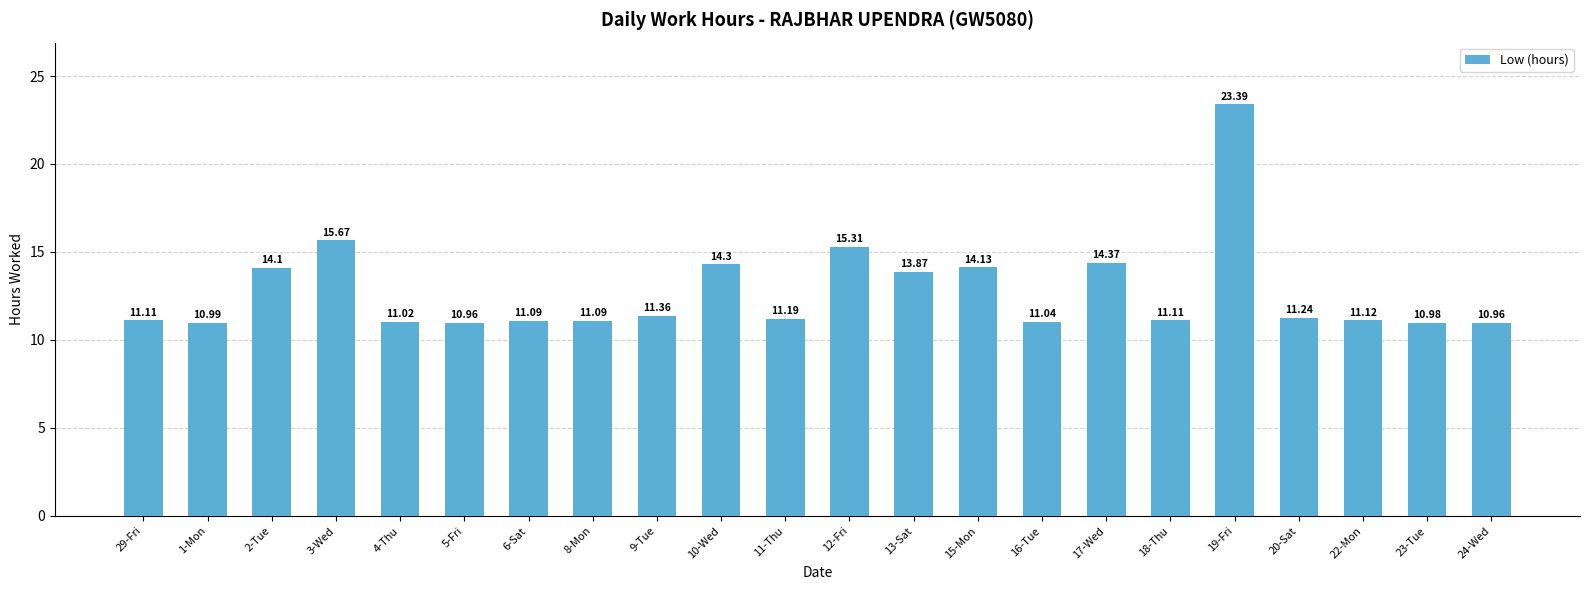

The value at 23-Tue is 11.0. True or false?

True